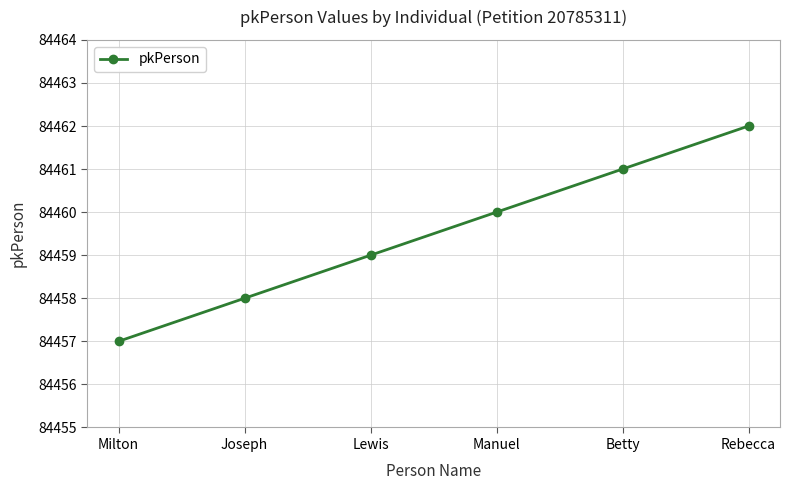

What is the minimum value shown in the chart?

84457